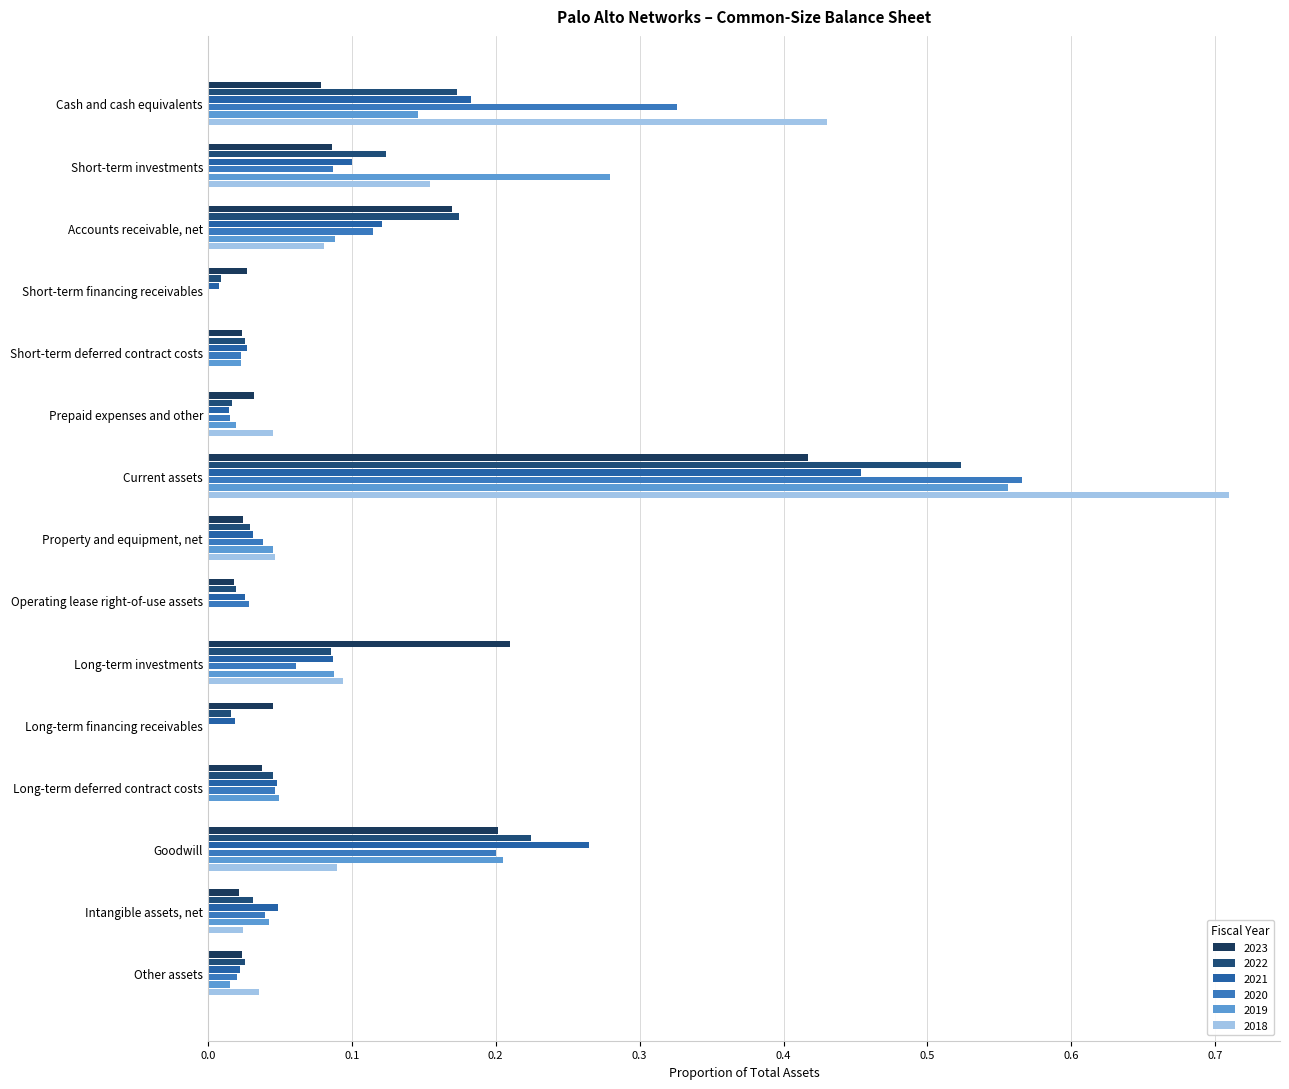

What is the label of the 13th bar from the left?

Goodwill